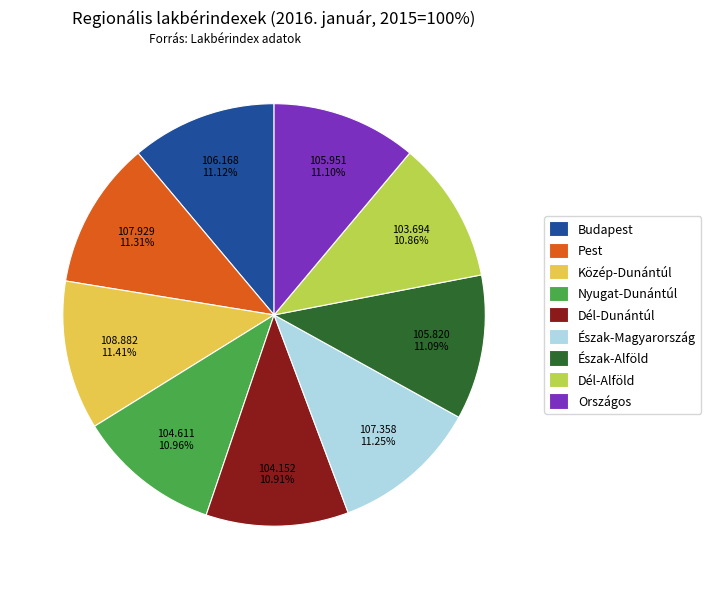

Do Nyugat-Dunántúl and Észak-Alföld together represent more than half of the pie?

No